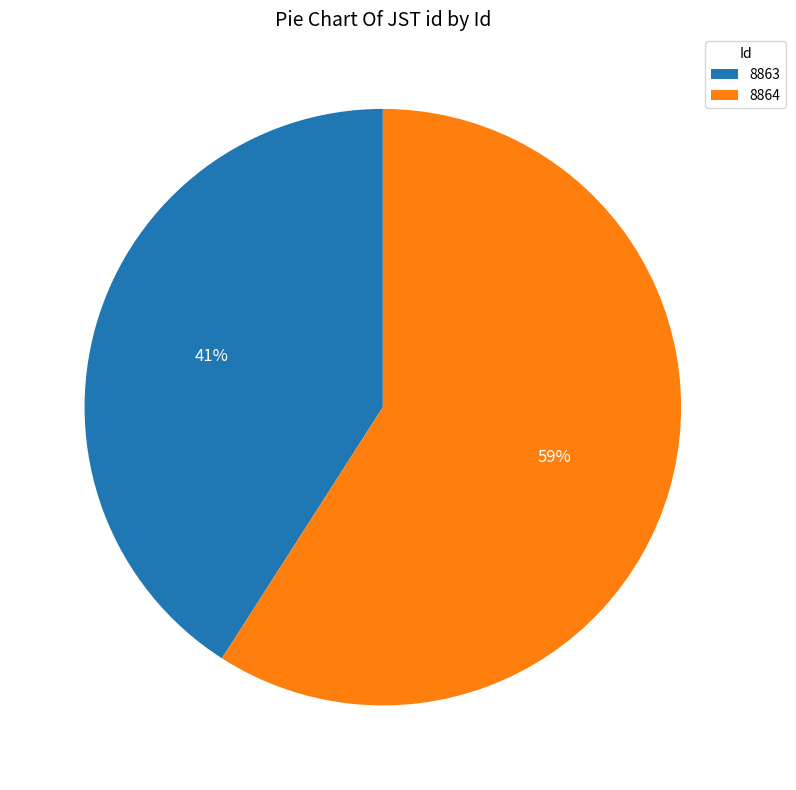

Between 8863 and 8864, which is larger?

8864